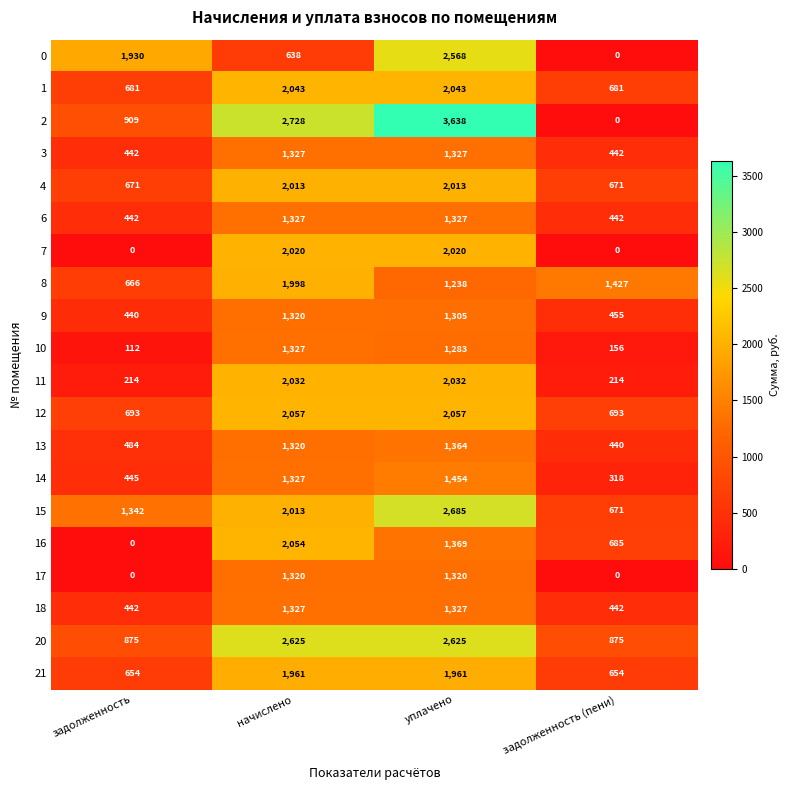

What is the greatest value displayed?

3638